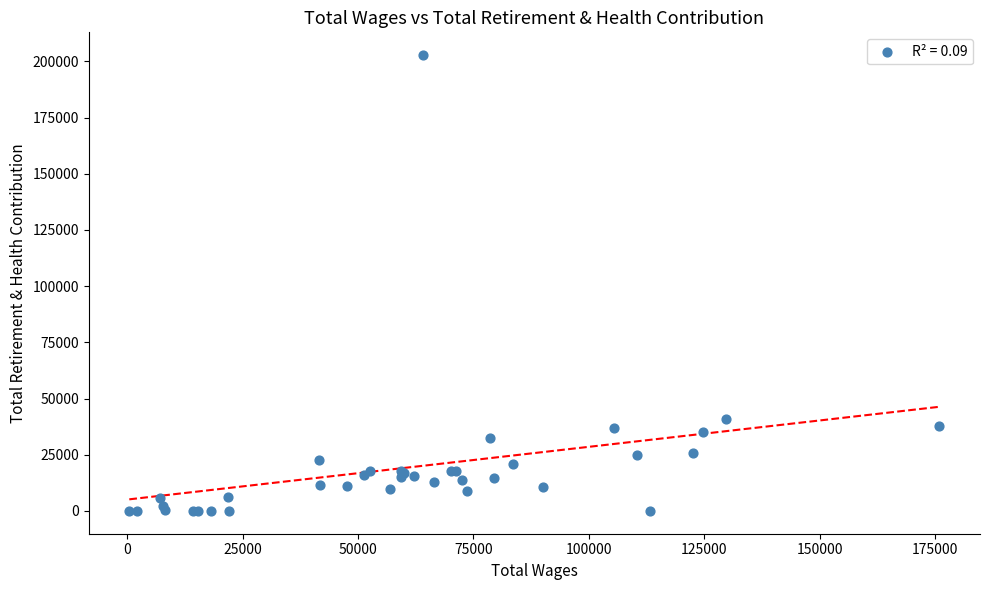

What Y value in the scatter plot is closest to 101377?

40986